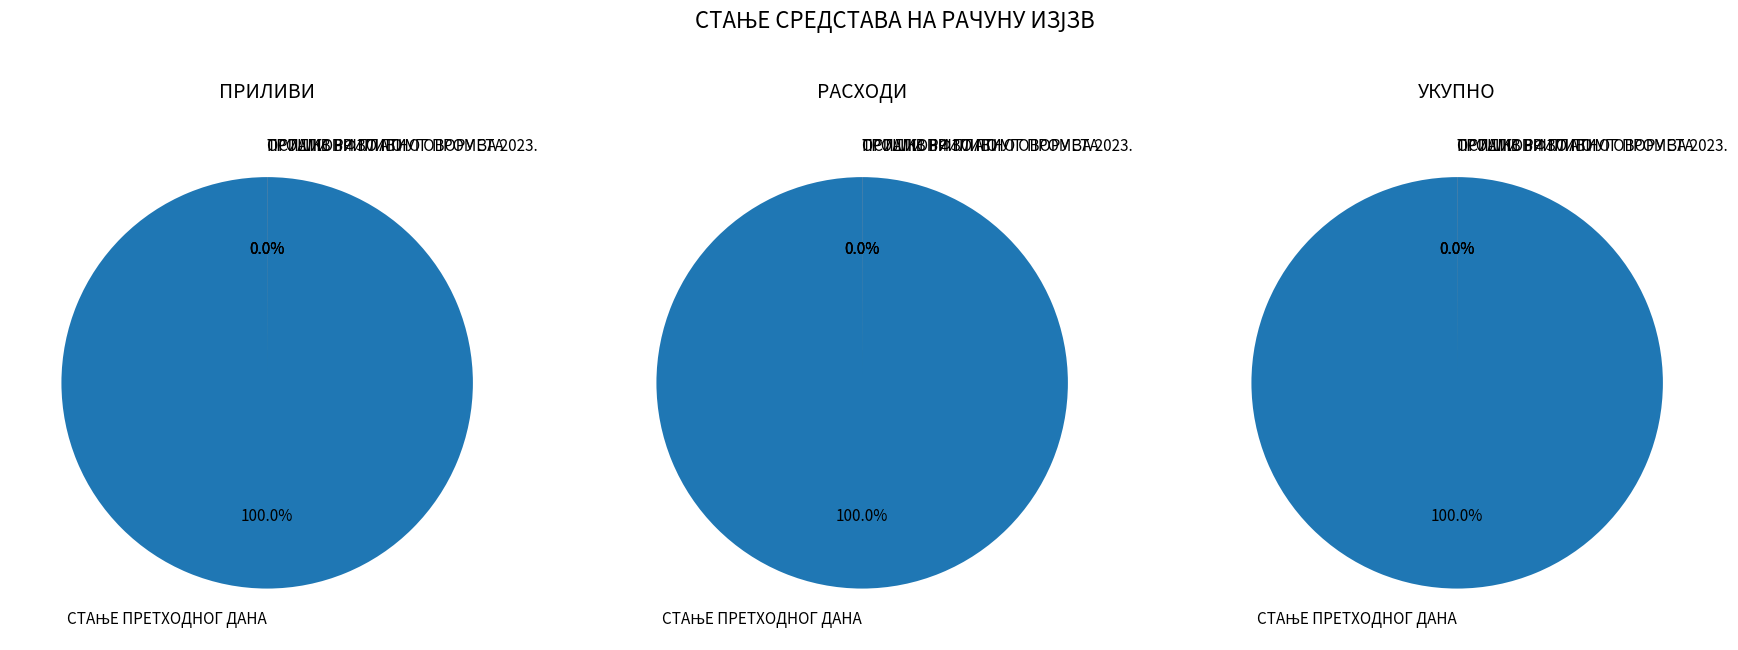

What is the total percentage of СТАЊЕ ПРЕТХОДНОГ ДАНА and ОСТАЛИ ПРИЛИВИ?

100.0%